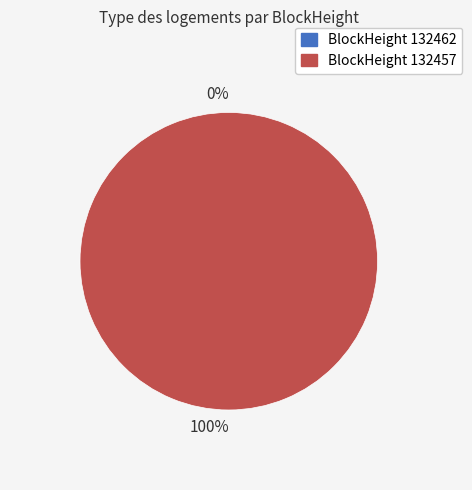

Which category has the smallest portion of the pie?

132462